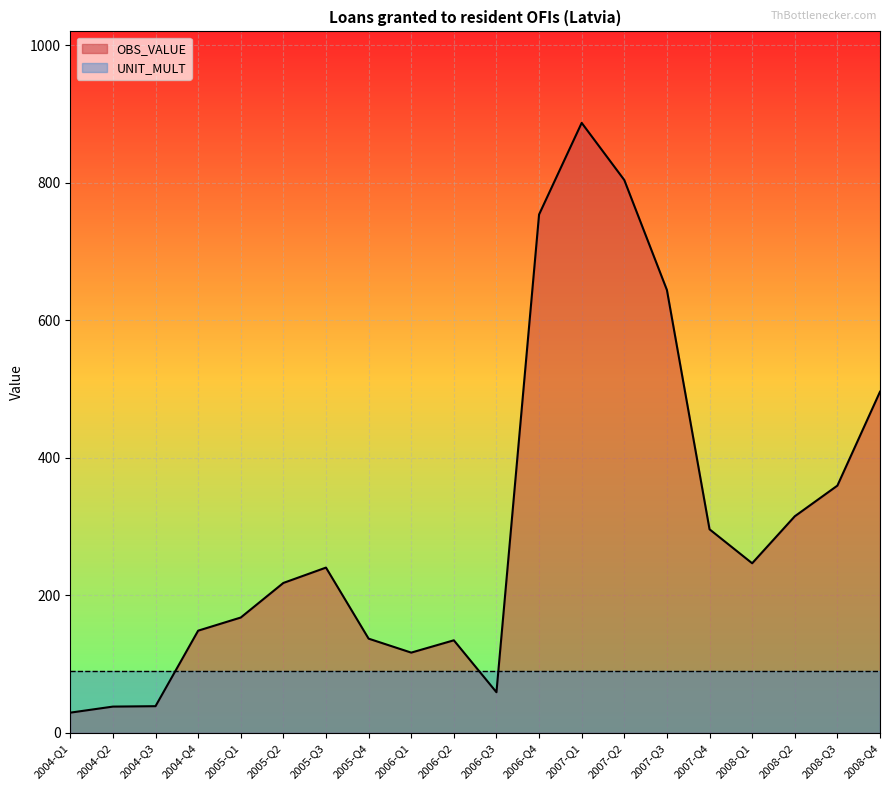

What is the change in value from 2007-Q4 to 2008-Q1?

-49.4